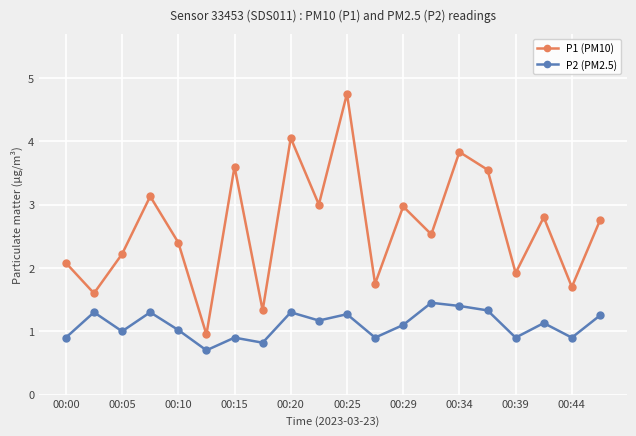

How many interior local peaks does the P2 (PM2.5) series have?

7